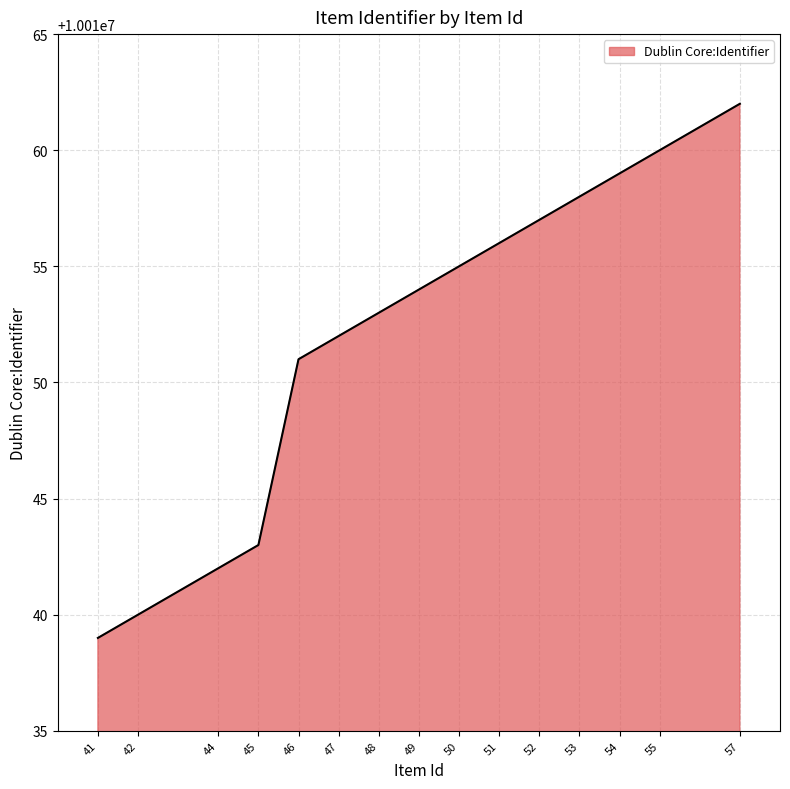

True or false: the data shows 10010053 at 48.

True